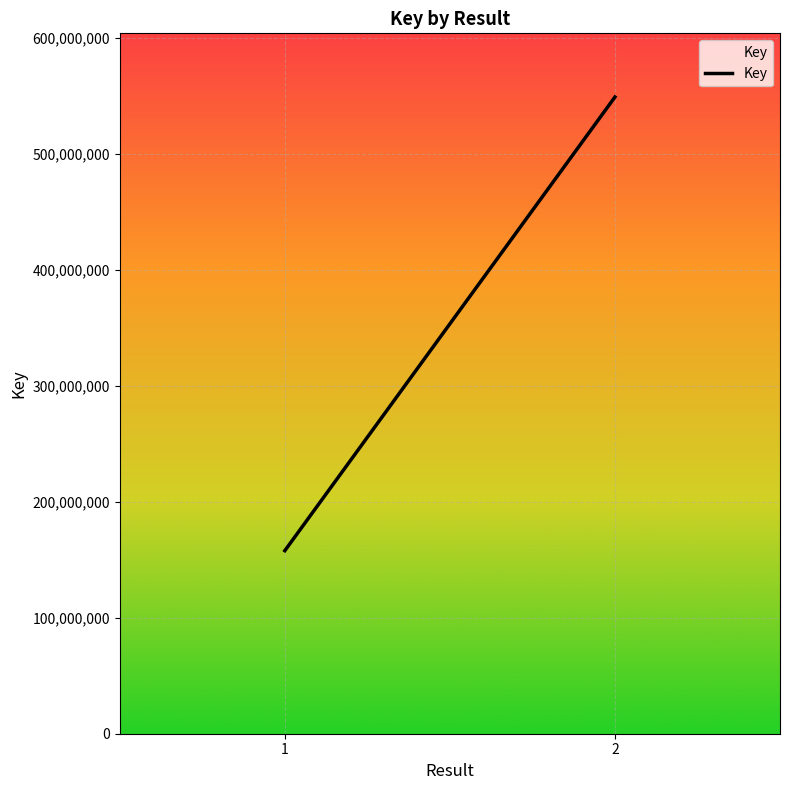

How many values are between 157768911 and 548773548?

2